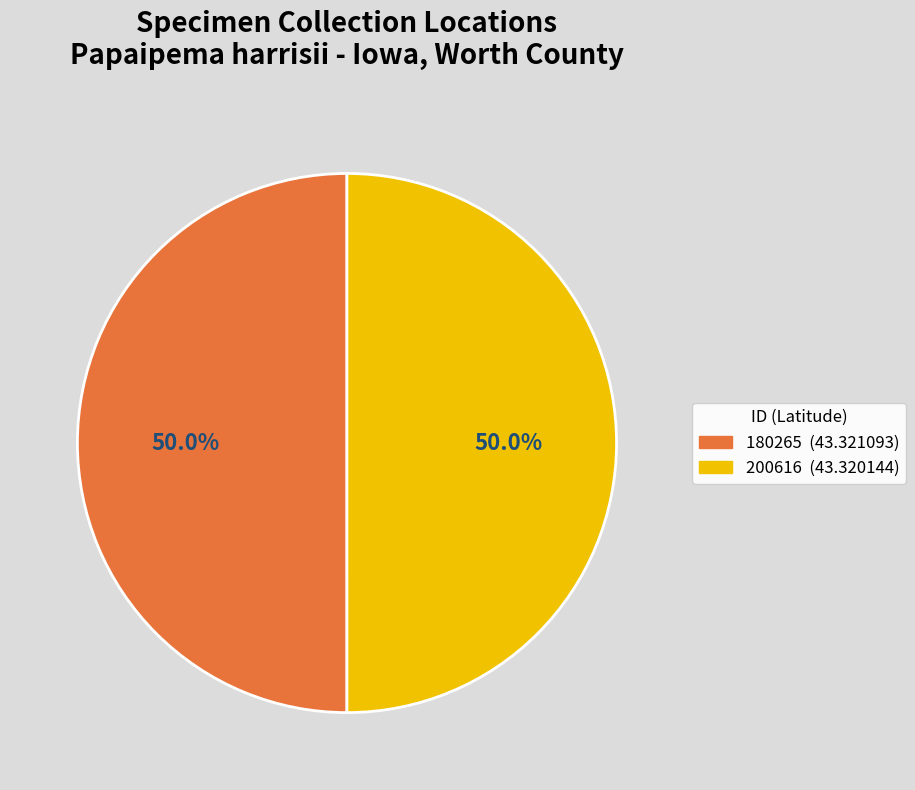

Combined, what portion of the pie is 180265 and 200616?

100.0%